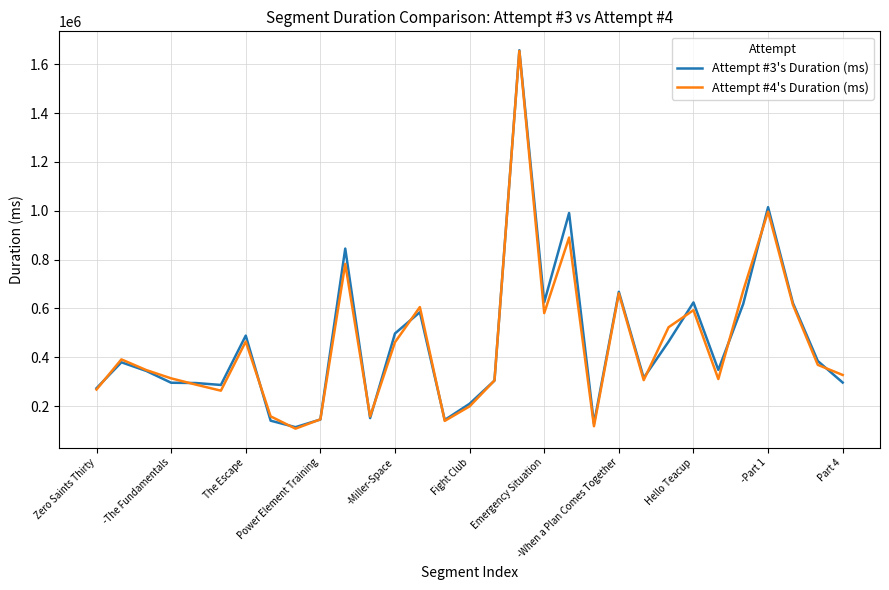

Does the chart display data point markers on the line(s)?

No